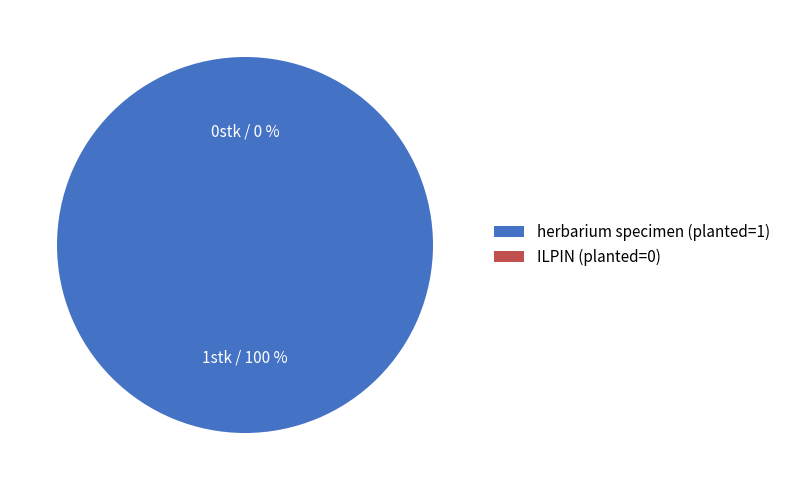

Rank the categories by value from highest to lowest.

herbarium specimen (planted=1), ILPIN (planted=0)